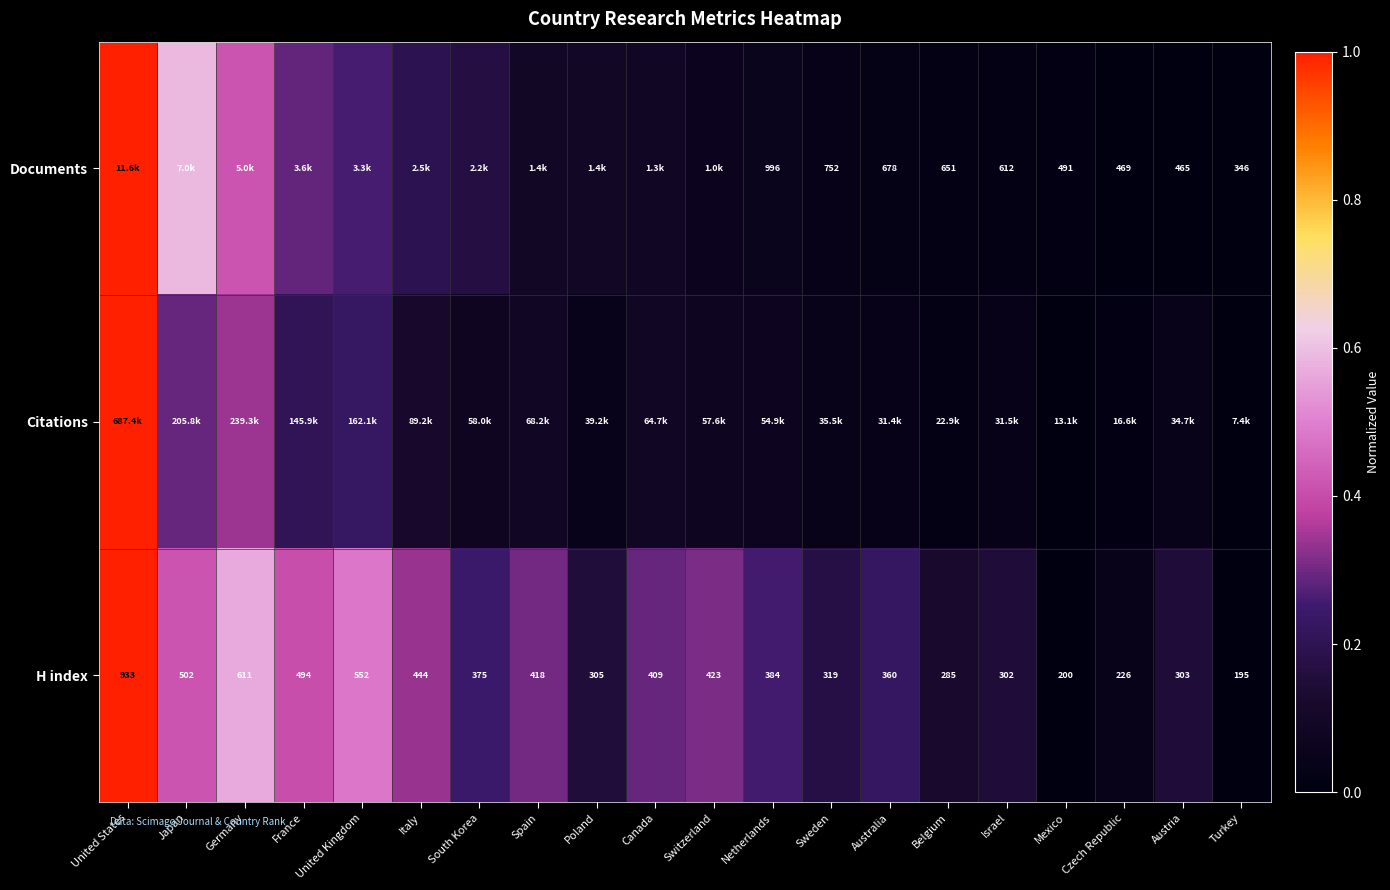

Which has a higher value, United States or South Korea?

United States